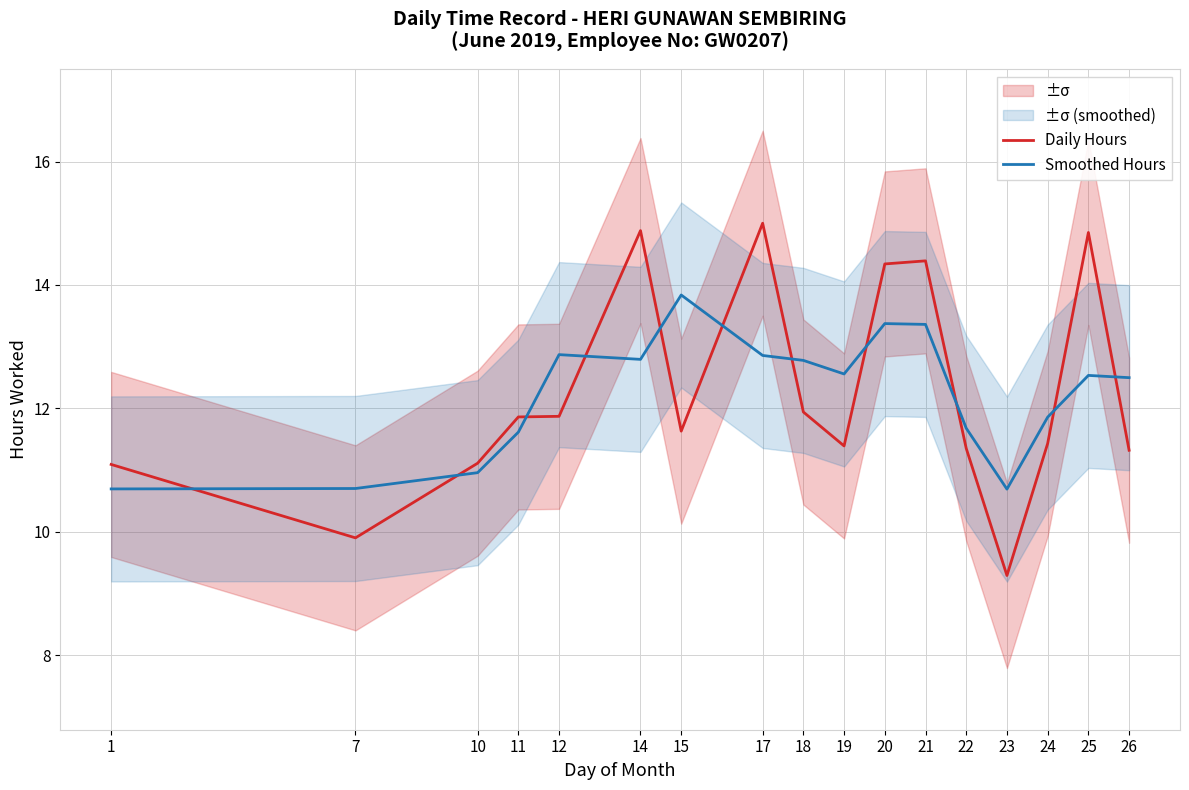

At which label does Daily Hours reach its minimum?

23